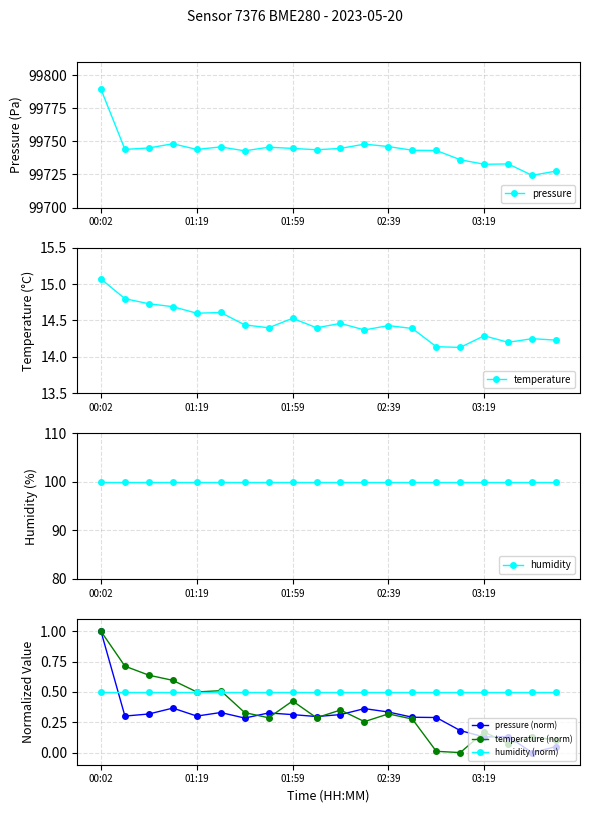

What position from the left is 5?

6